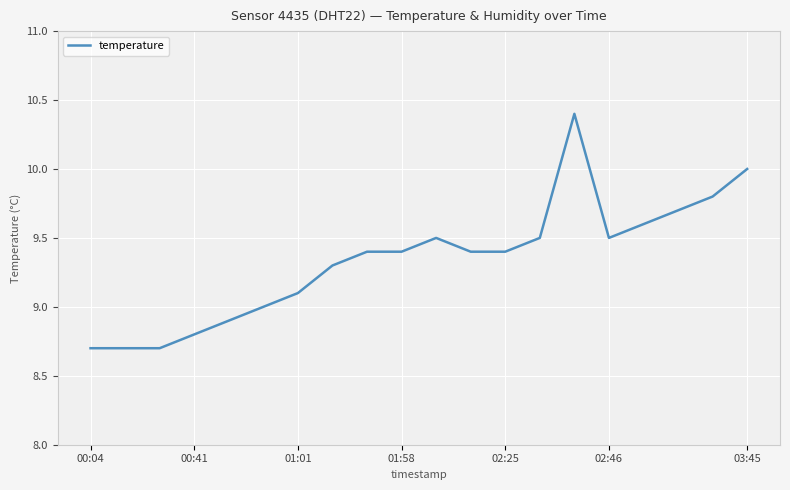

What is the difference between the maximum and minimum values?

1.7